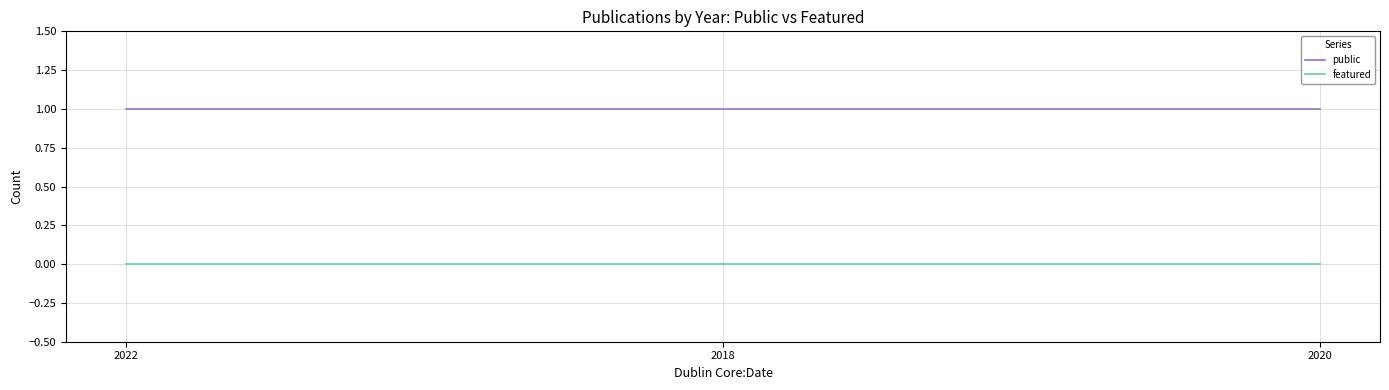

What value does the public series have at 2018?

1